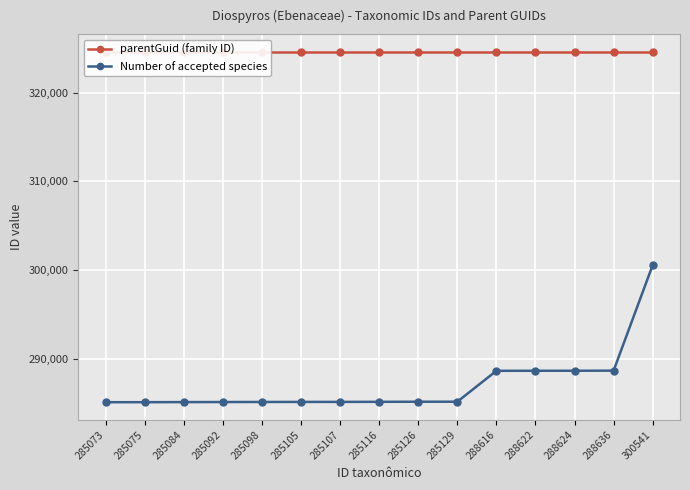

Which category has the lowest value across all series?

285073